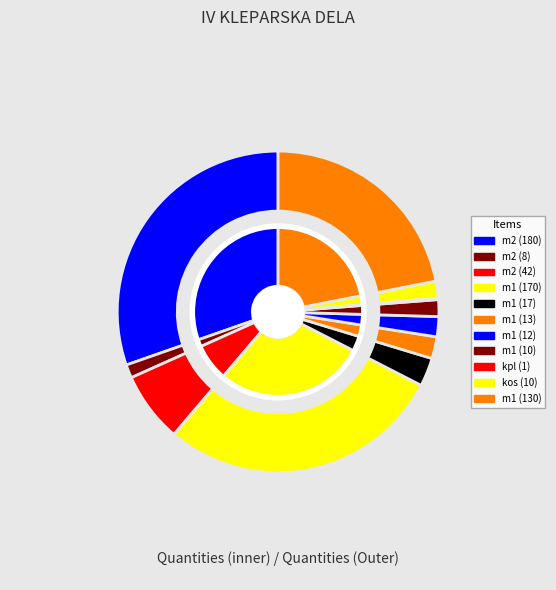

Is it true that m2 (8) is 11% of the pie?

False